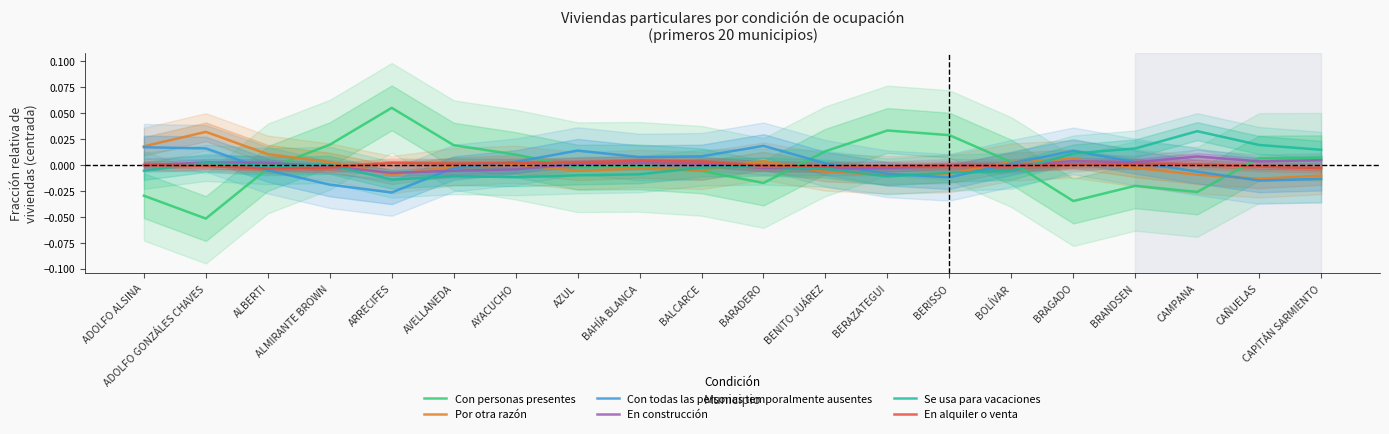

Reading left to right, list all the values displayed in this chart.

Con personas presentes: -0.0	-0.1	-0.0	0.0	0.1	0.0	0.0	-0.0	-0.0	-0.0	-0.0	0.0	0.0	0.0	0.0	-0.0	-0.0	-0.0	0.0	0.0
Por otra razón: 0.0	0.0	0.0	0.0	-0.0	-0.0	0.0	-0.0	-0.0	-0.0	0.0	-0.0	-0.0	-0.0	0.0	0.0	-0.0	-0.0	-0.0	-0.0
Con todas las personas temporalmente ausentes: 0.0	0.0	-0.0	-0.0	-0.0	-0.0	0.0	0.0	0.0	0.0	0.0	0.0	-0.0	-0.0	0.0	0.0	0.0	-0.0	-0.0	-0.0
En construcción: -0.0	0.0	0.0	-0.0	-0.0	-0.0	-0.0	0.0	0.0	0.0	-0.0	-0.0	-0.0	-0.0	-0.0	0.0	0.0	0.0	0.0	0.0
Se usa para vacaciones: -0.0	0.0	-0.0	0.0	-0.0	-0.0	-0.0	-0.0	-0.0	-0.0	-0.0	-0.0	-0.0	-0.0	-0.0	0.0	0.0	0.0	0.0	0.0
En alquiler o venta: 0.0	-0.0	-0.0	-0.0	0.0	0.0	0.0	0.0	0.0	0.0	-0.0	-0.0	-0.0	-0.0	-0.0	0.0	0.0	0.0	-0.0	-0.0